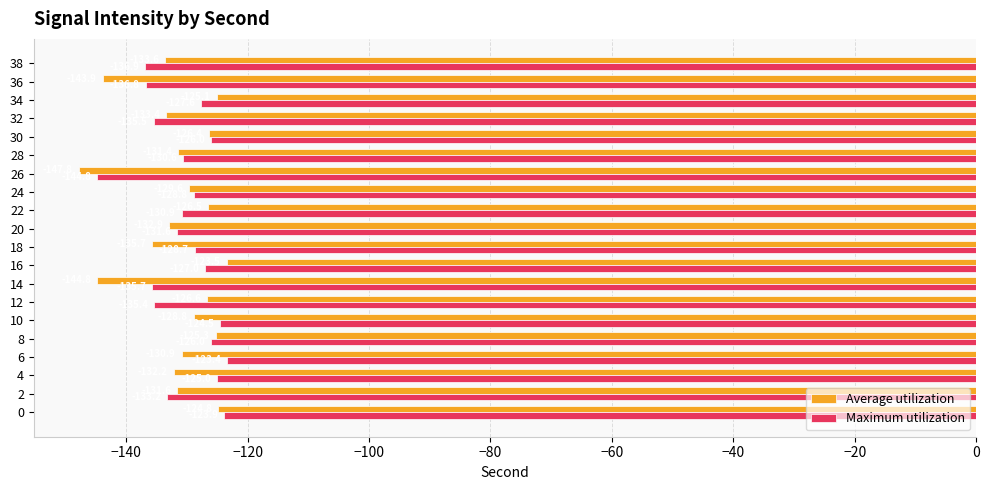

What is the spread (max minus min) of values at 16?

3.5